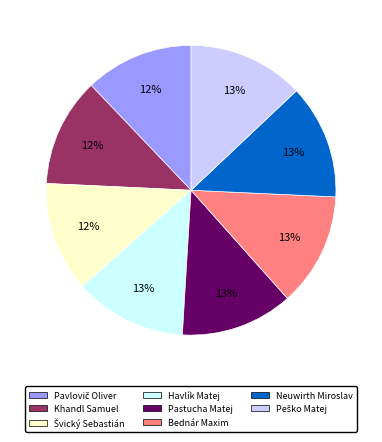

What percentage is the Khandl Samuel slice, to the nearest percent?

12%